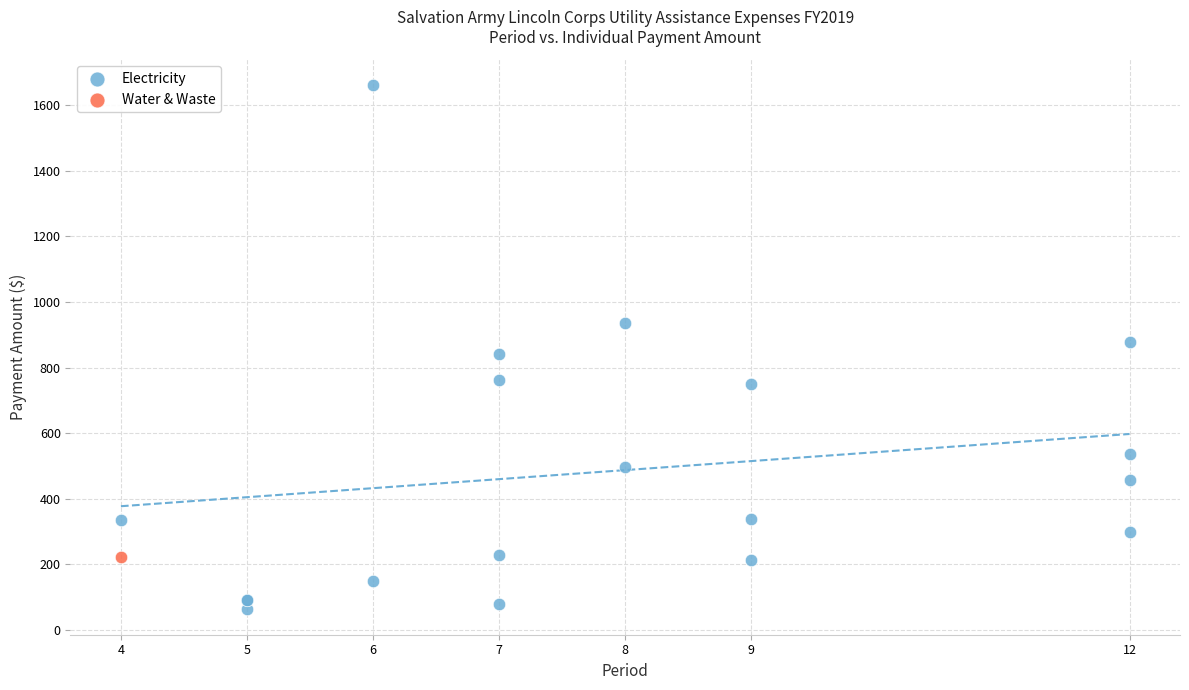

What are all the series names shown in the legend?

Electricity, Water & Waste